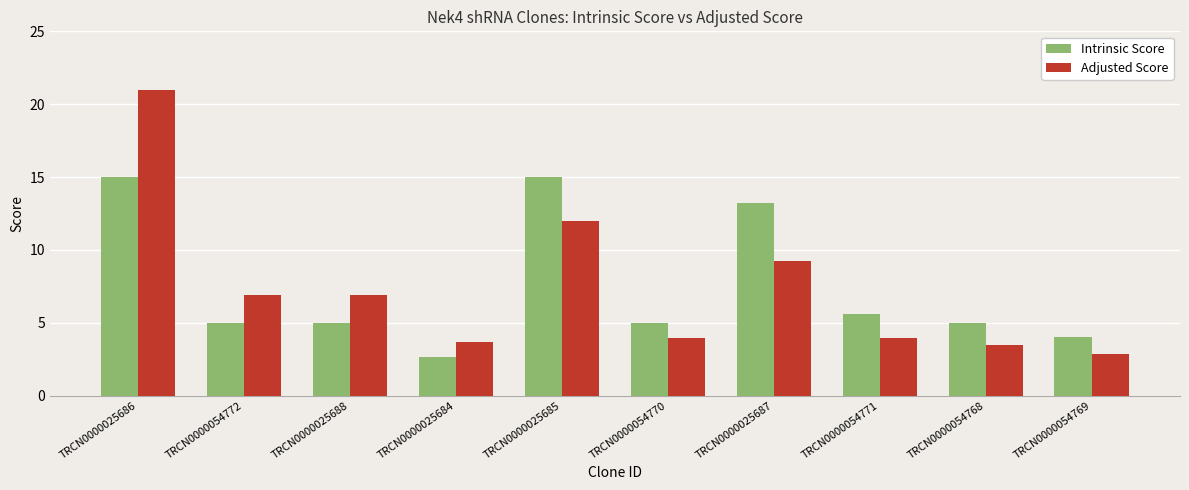

What is the total value across all series at TRCN0000025685?

27.0